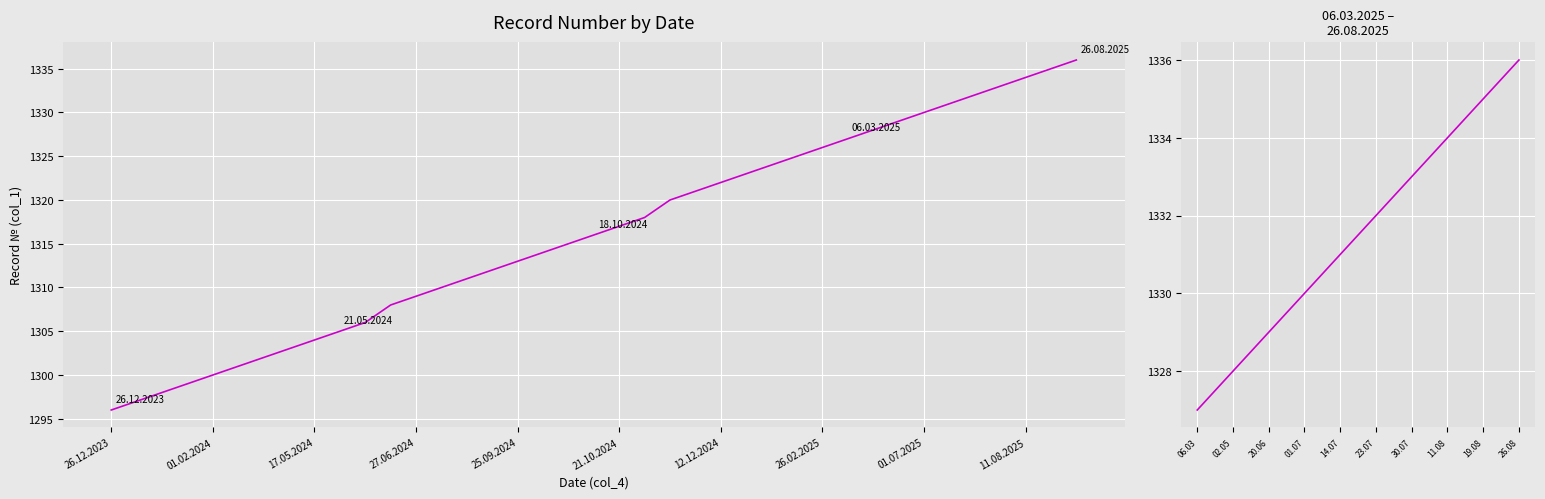

Does the chart display data point markers on the line(s)?

No